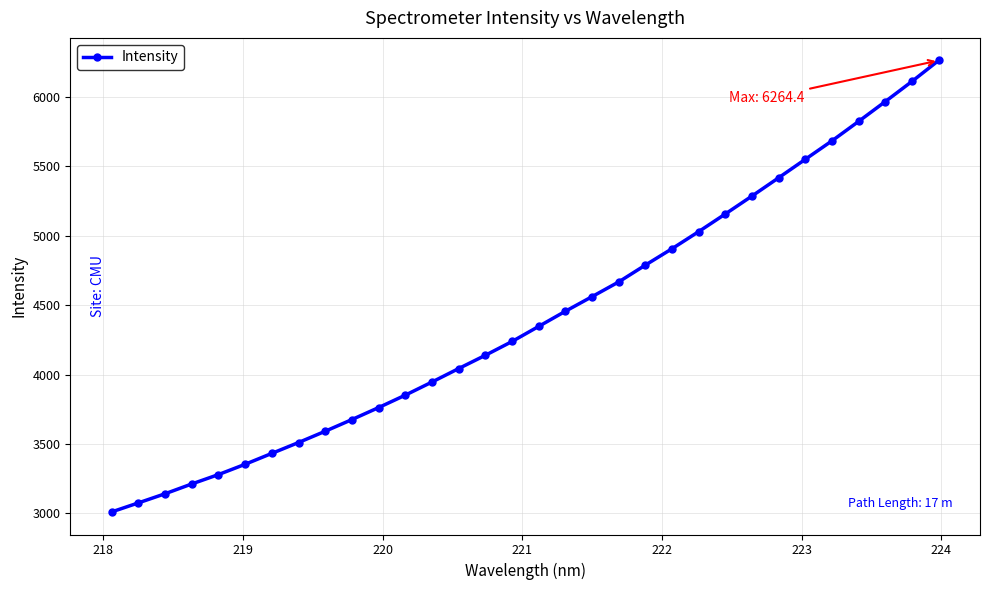

What is the smallest value displayed?

3009.2